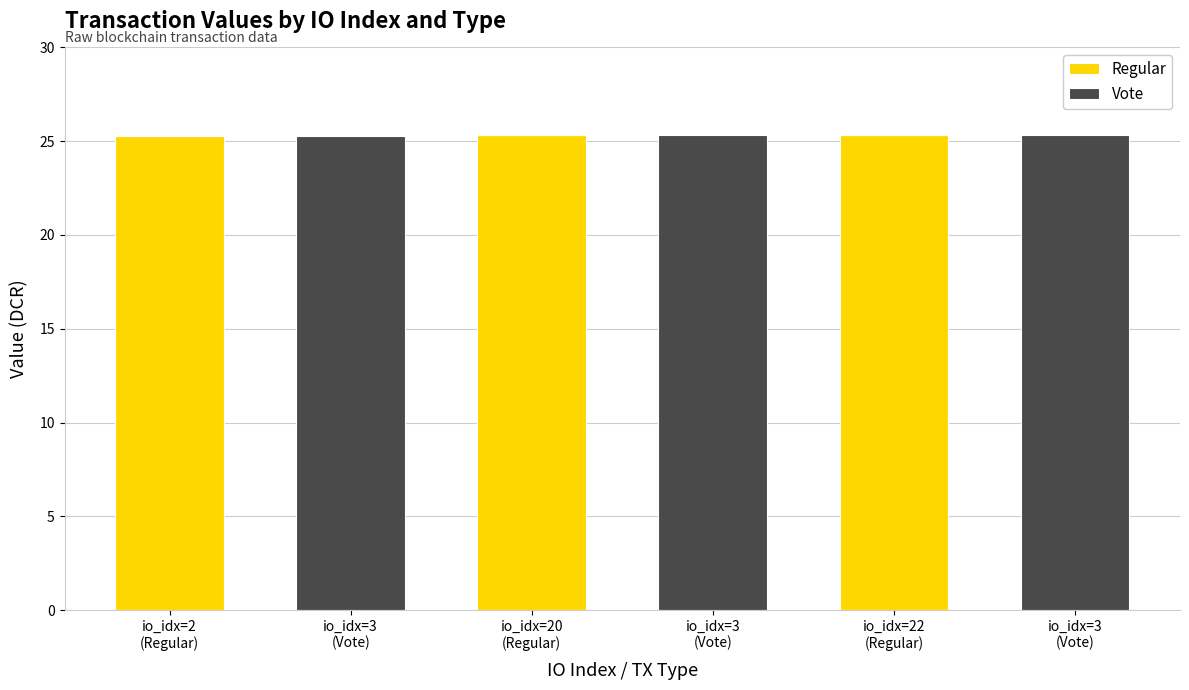

List the series in order of their peak value, highest first.

Vote, Regular